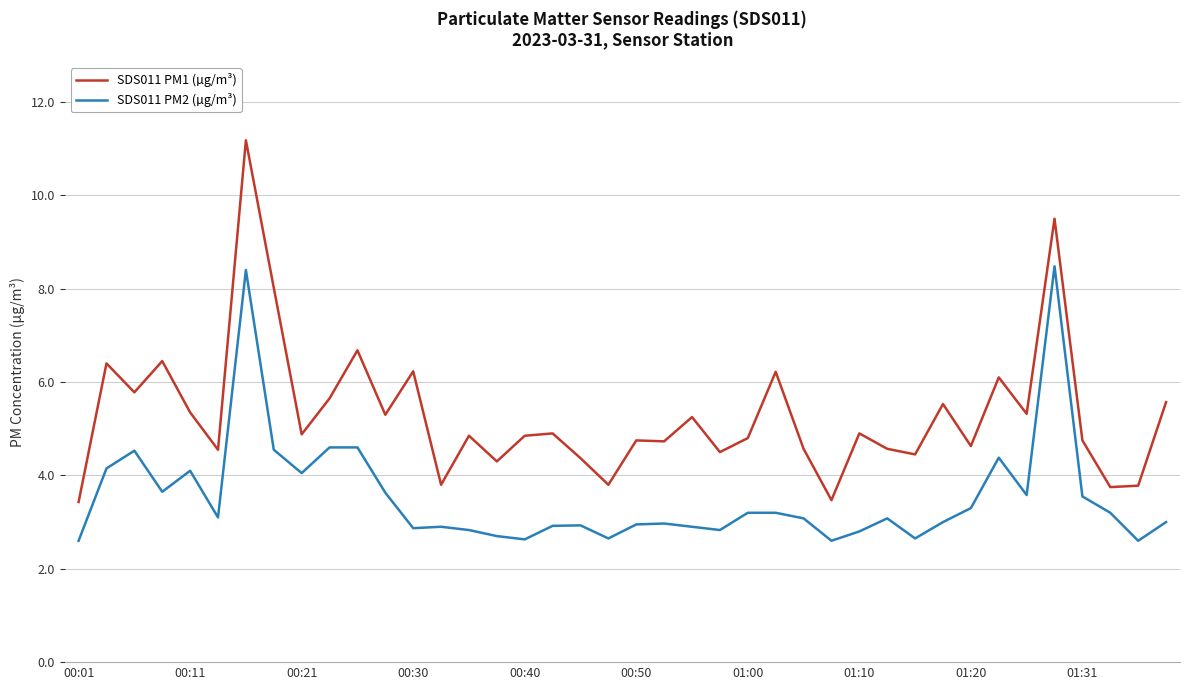

Which series has the largest range (max minus min)?

SDS011 PM1 (µg/m³)